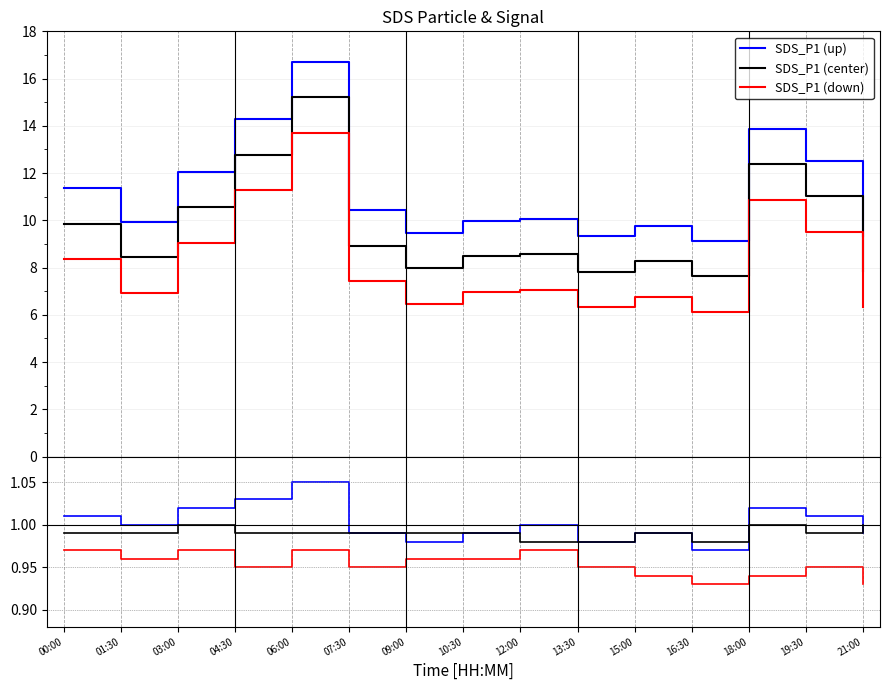

Which category has the highest value in the SDS_P1 (center) series?

06:00